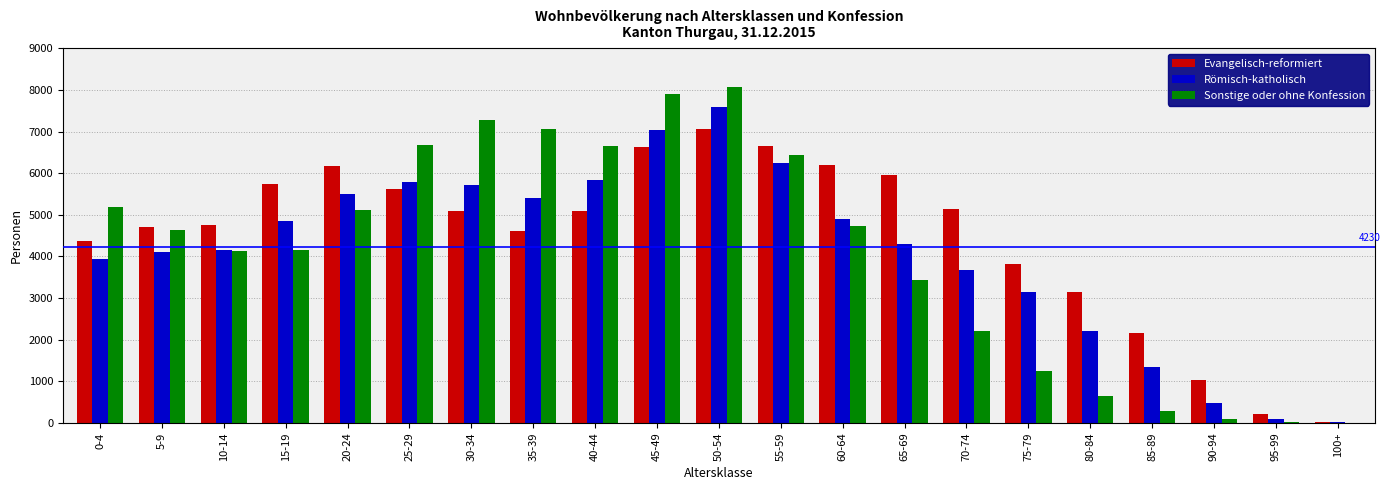

Is it true that Römisch-katholisch equals 3842 at 80-84?

False